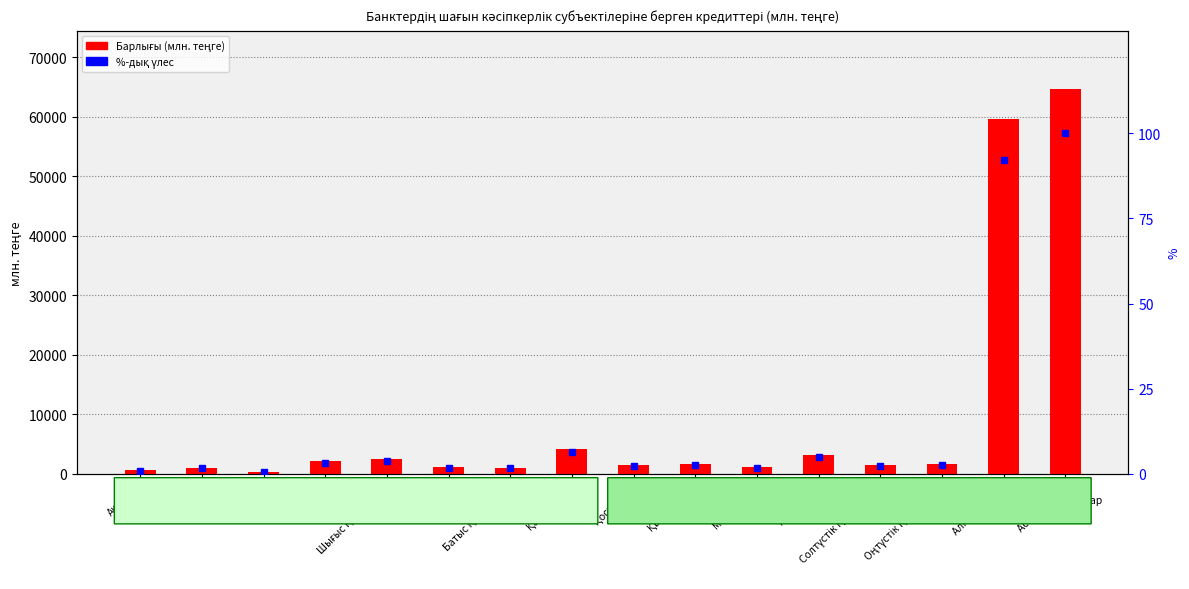

How many distinct data groups are displayed?

2